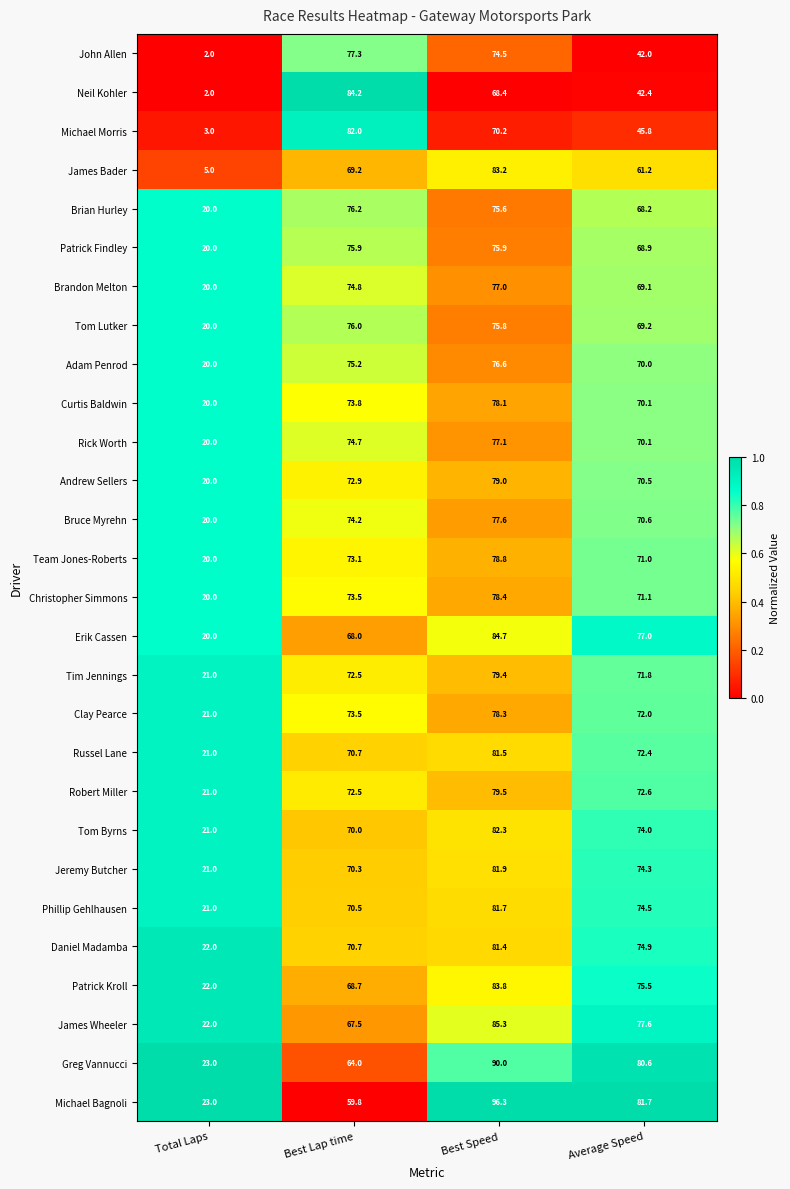

List the series in order of their peak value, highest first.

Michael Bagnoli, Greg Vannucci, James Wheeler, Erik Cassen, Neil Kohler, Patrick Kroll, James Bader, Tom Byrns, Michael Morris, Jeremy Butcher, Phillip Gehlhausen, Russel Lane, Daniel Madamba, Robert Miller, Tim Jennings, Andrew Sellers, Team Jones-Roberts, Christopher Simmons, Clay Pearce, Curtis Baldwin, Bruce Myrehn, John Allen, Rick Worth, Brandon Melton, Adam Penrod, Brian Hurley, Tom Lutker, Patrick Findley